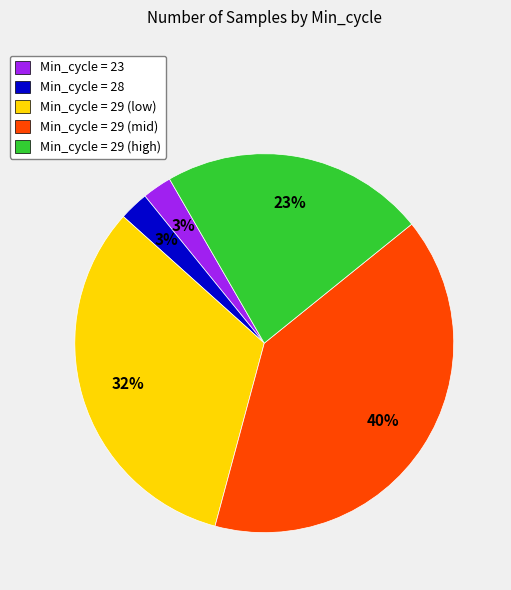

What is the largest slice in the pie chart?

Min_cycle = 29 (mid)